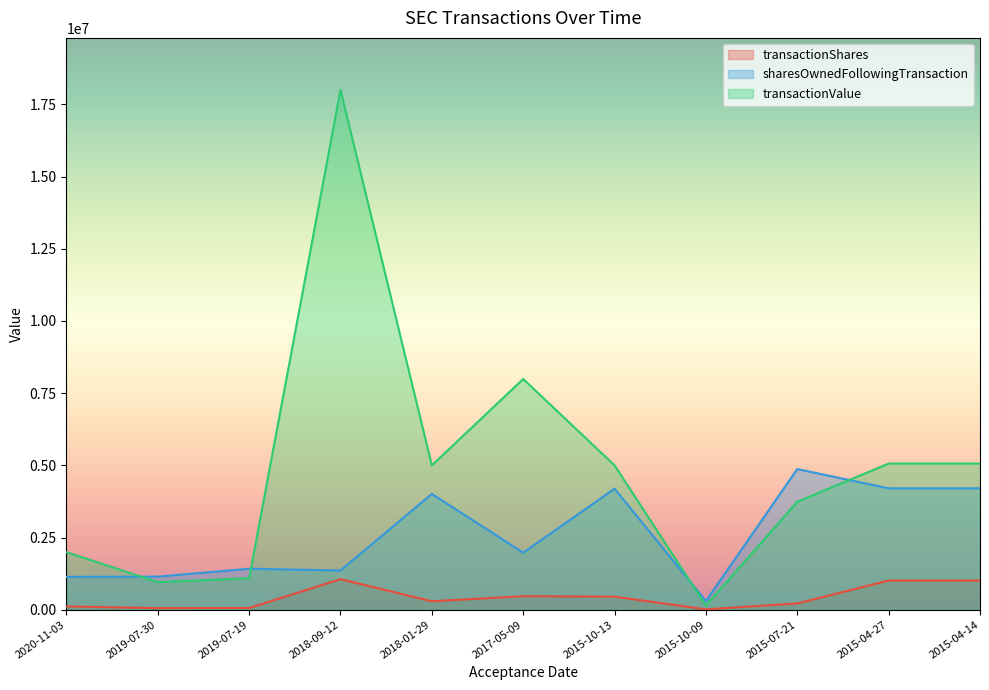

In sharesOwnedFollowingTransaction, how many points are lower than both neighbors (excluding endpoints)?

4